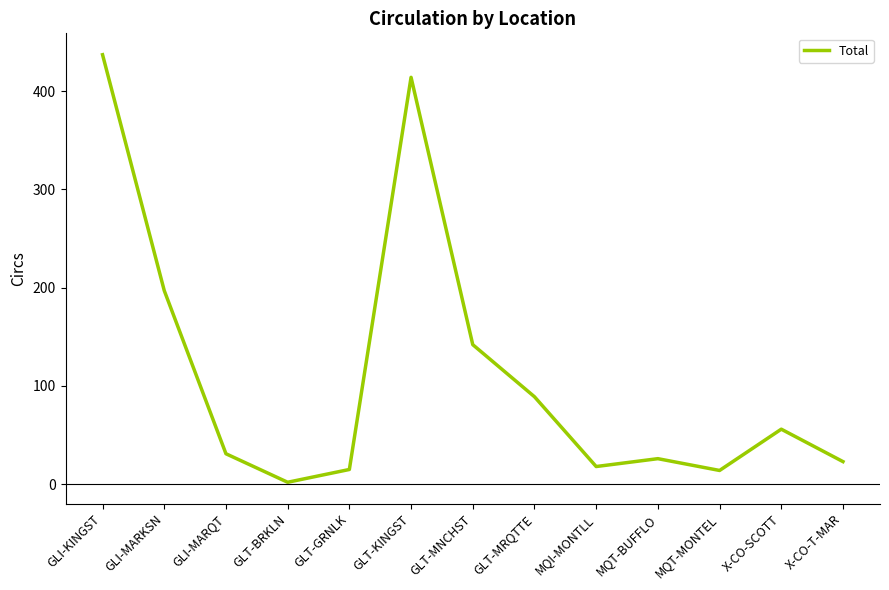

What position from the right is GLT-MNCHST?

7